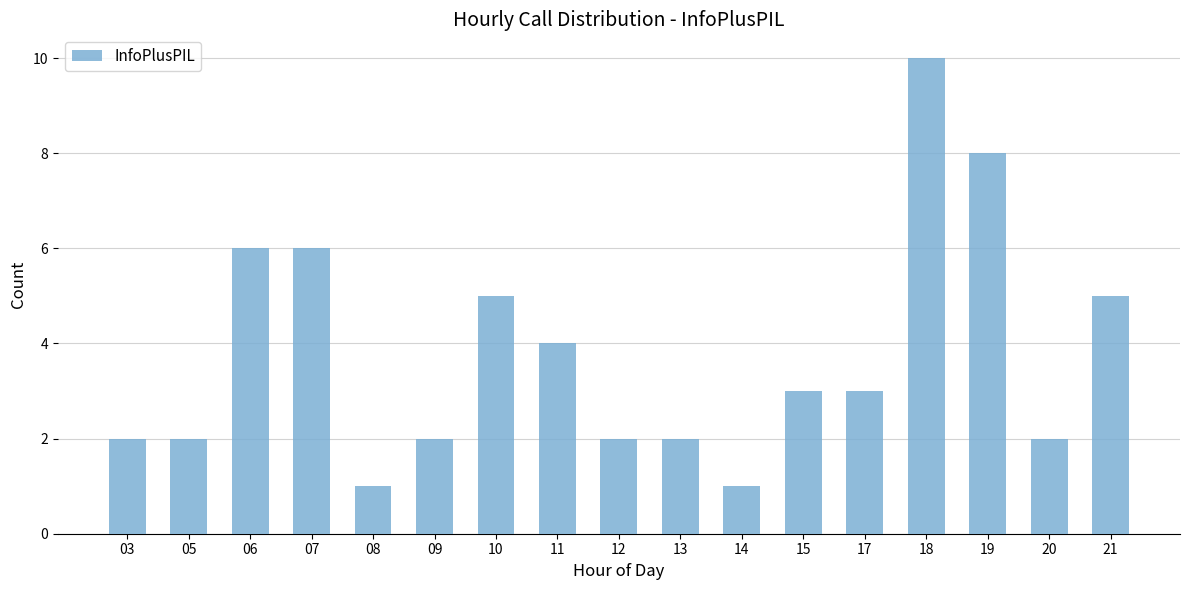

What is the average value?

4